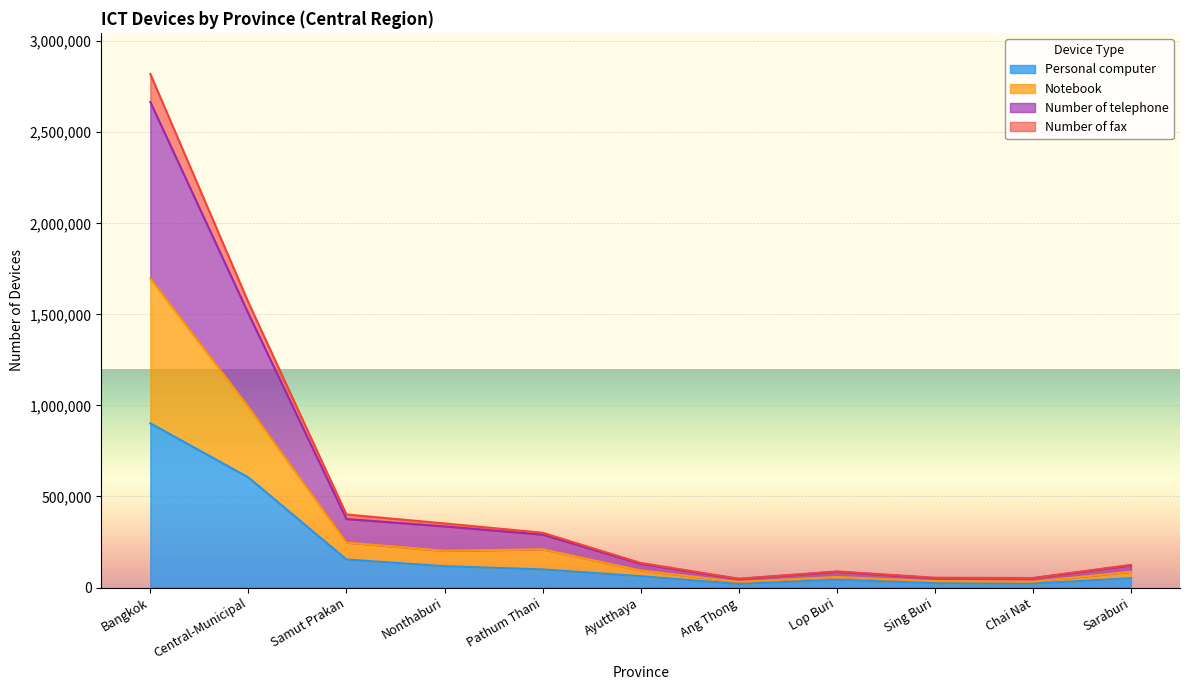

What is the highest value of the Personal computer series?

901748